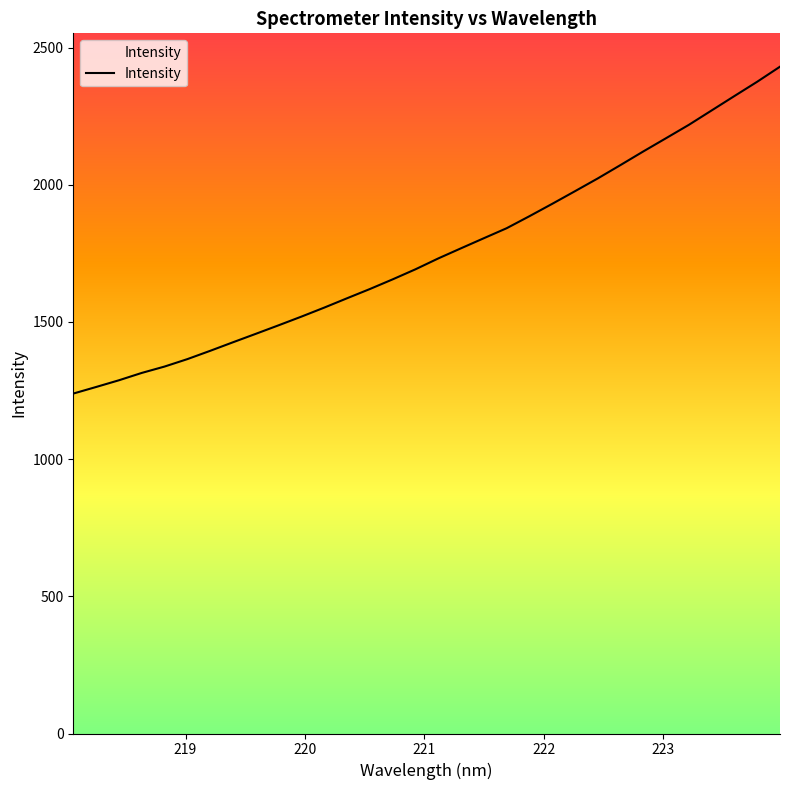

What is the difference between the maximum and minimum values?

1191.4